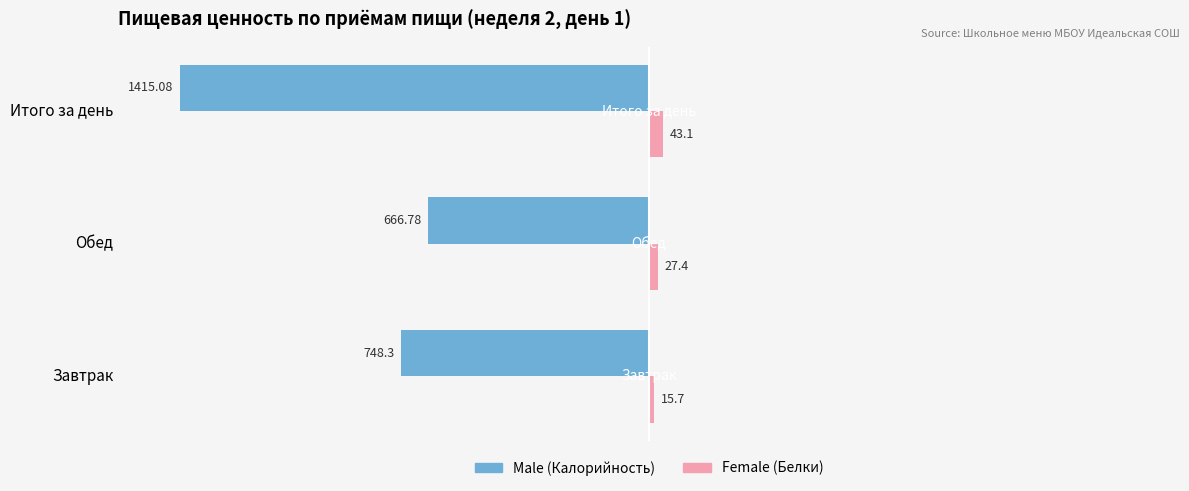

At which category is the sum across all series the highest?

Обед